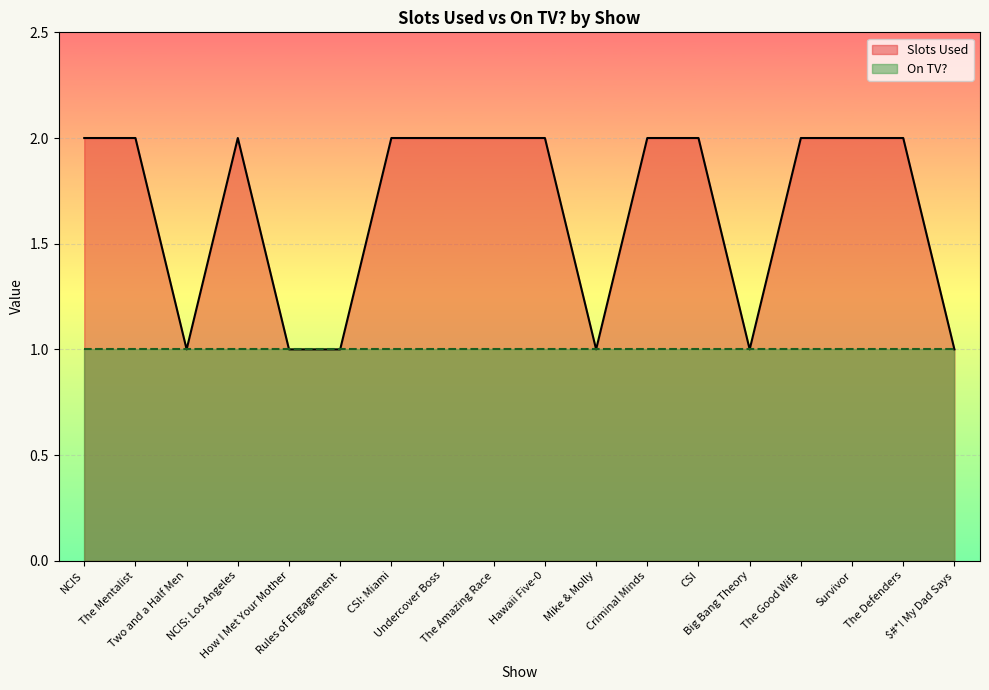

Which series has the widest spread of values?

Slots Used